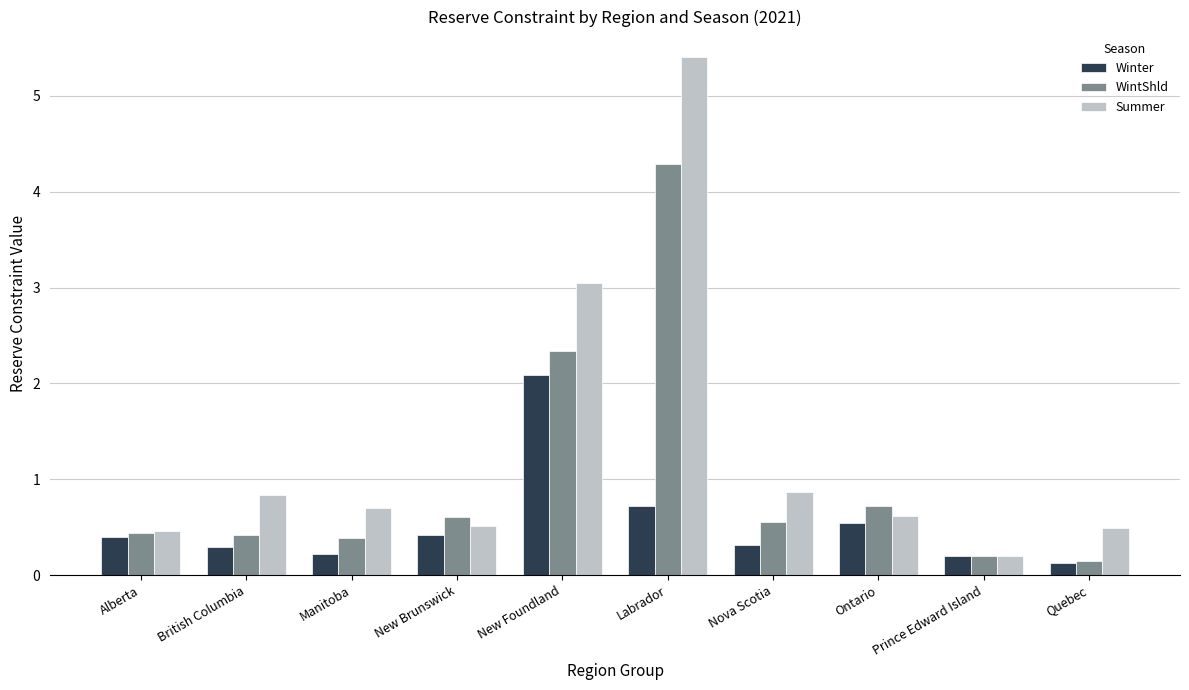

Is it true that Summer equals 0.5 at New Brunswick?

True